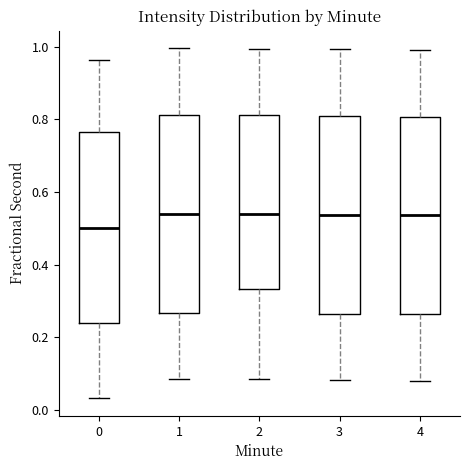

Where does the lower whisker of the box at x = 4 end on the y-axis? The values are not printed on the chart, so give them approximately, as read against the axis.

0.08